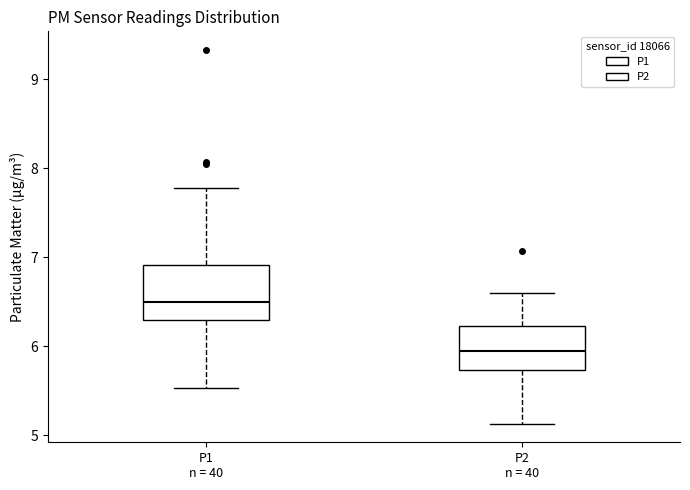

Reading left to right, read every box against the y-axis: the position of its median line, the range the box covers, and the ends of its whiskers. The values are not printed on the chart, so give them approximately, as read against the axis.

P1 n = 40: median 6.5, box 6.3 to 6.9, whiskers 5.5 to 7.8
P2 n = 40: median 6.0, box 5.7 to 6.2, whiskers 5.1 to 6.6